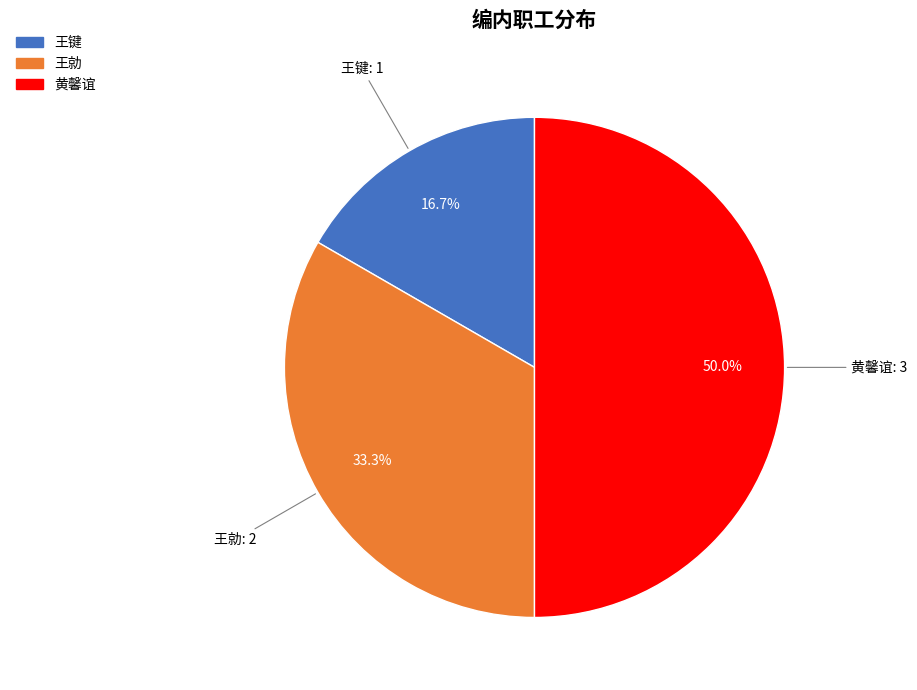

What percentage do 黄馨谊 and 王勍 together represent?

83.3%